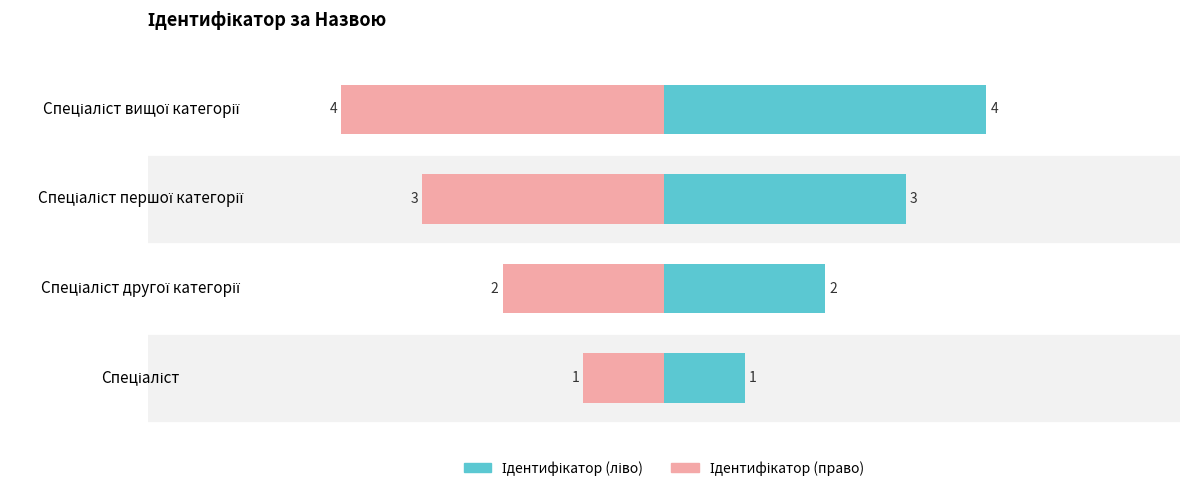

List the series in order of their peak value, highest first.

Ідентифікатор (ліво), Ідентифікатор (право)